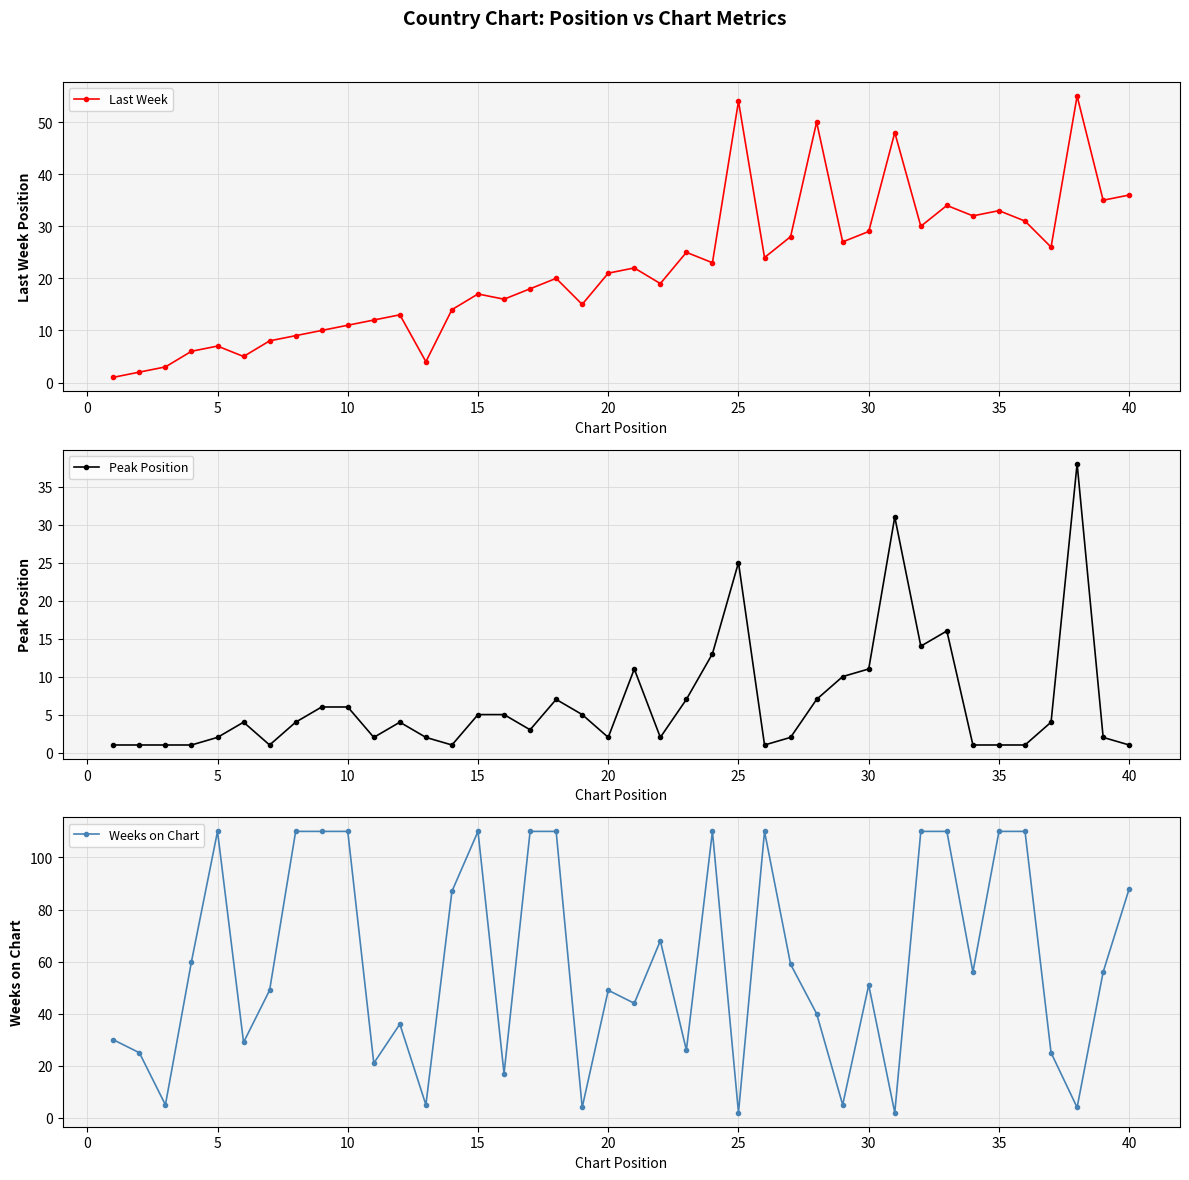

List the series in order of their peak value, highest first.

Weeks on Chart, Last Week, Peak Position